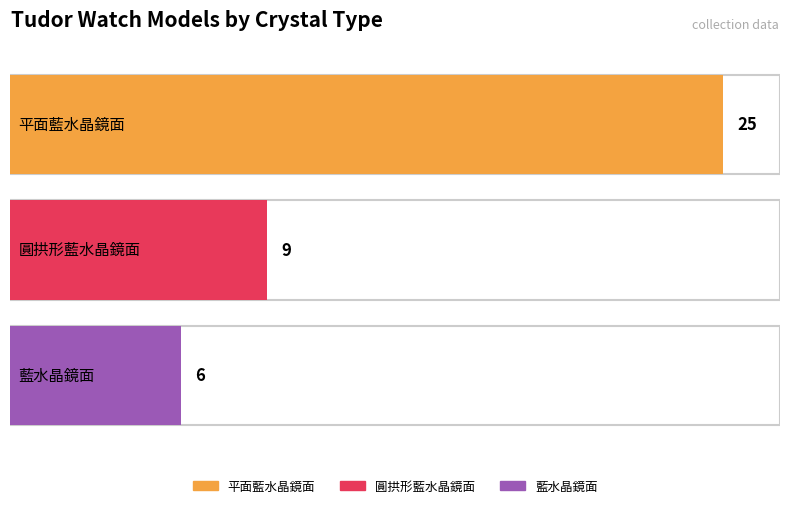

What is the maximum value shown in the chart?

25